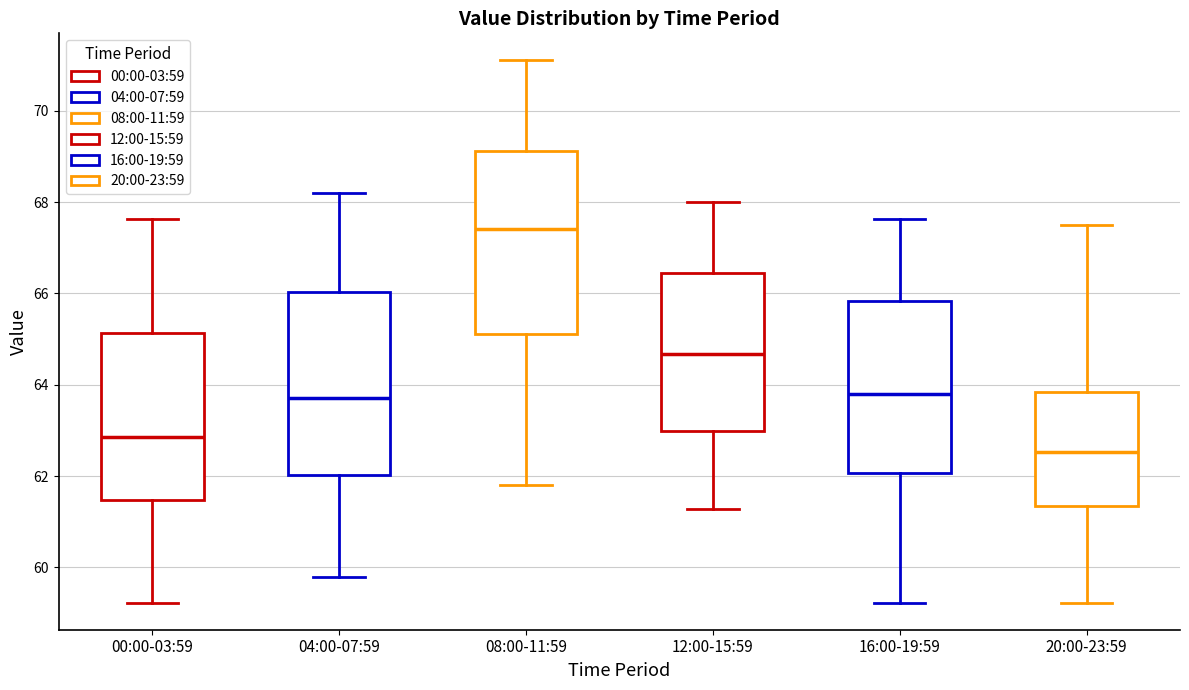

Which box's median line is the highest?

08:00-11:59